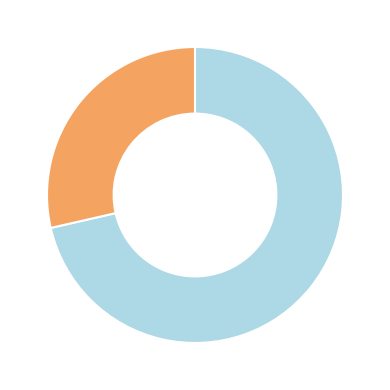

Does any single category account for the majority?

Yes